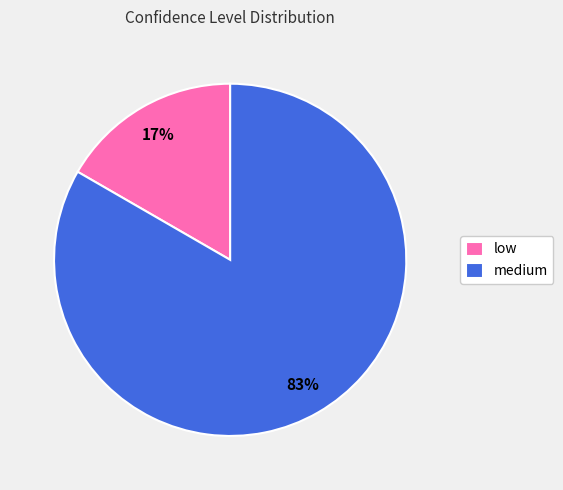

Rank the categories by value from highest to lowest.

medium, low